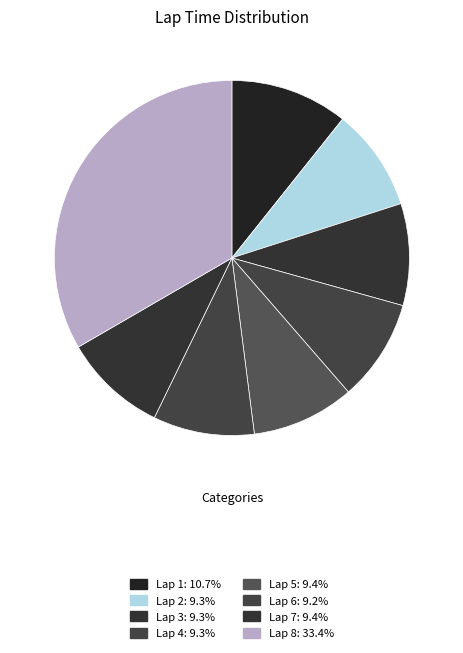

Which slice is the smallest?

Lap 6